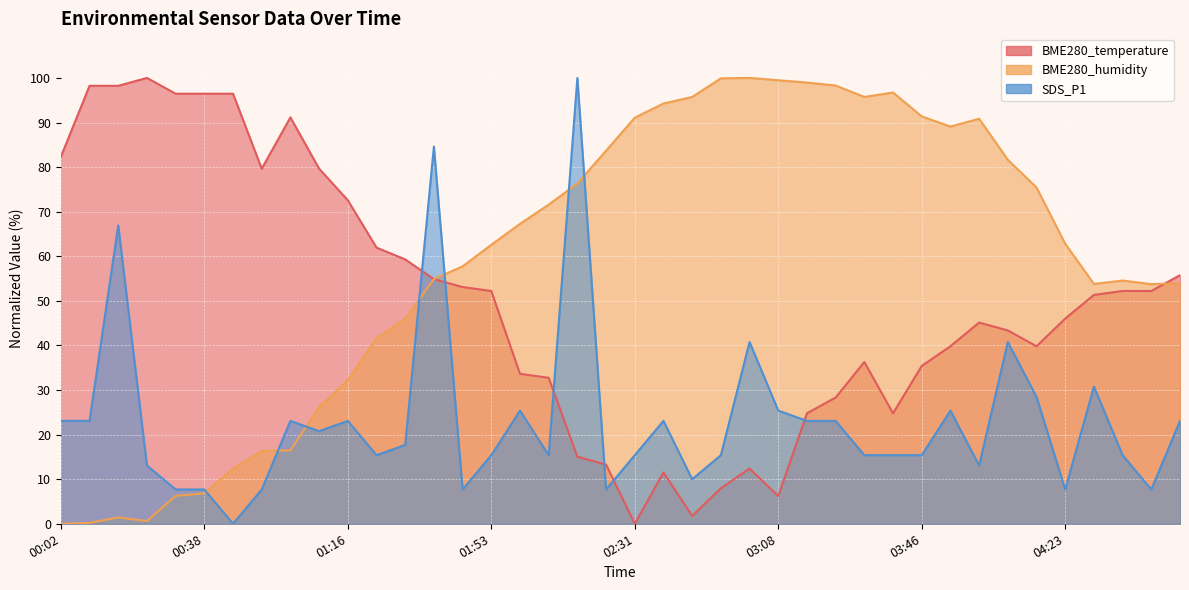

At which category is the sum across all series the highest?

01:38